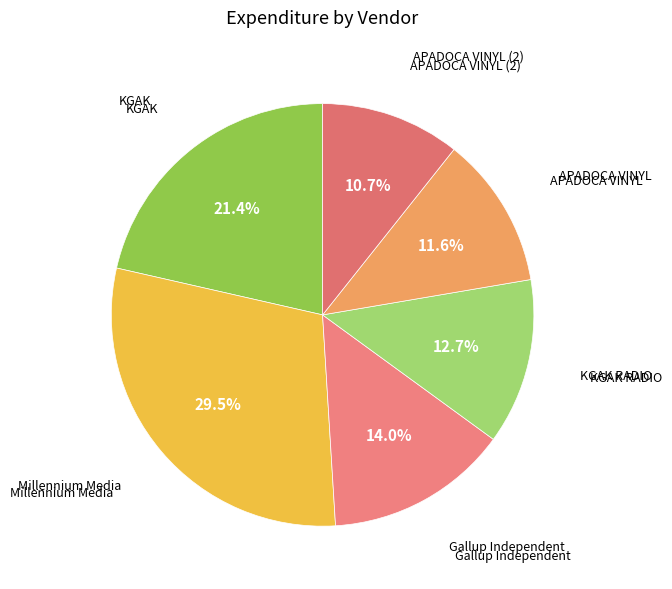

Approximately how many times larger is the value at KGAK RADIO compared to KGAK?

0.6